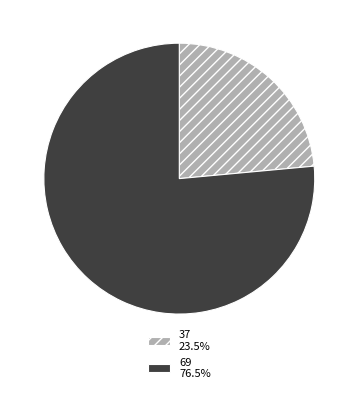

Do 37 23.5% and 69 76.5% together represent more than half of the pie?

Yes